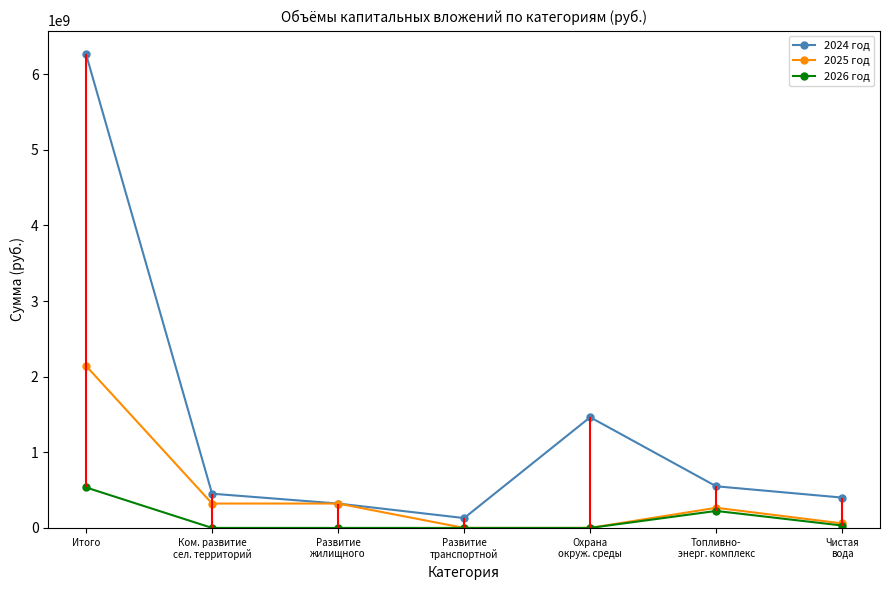

The value of 2025 год at Развитие
транспортной is 0.0. True or false?

True